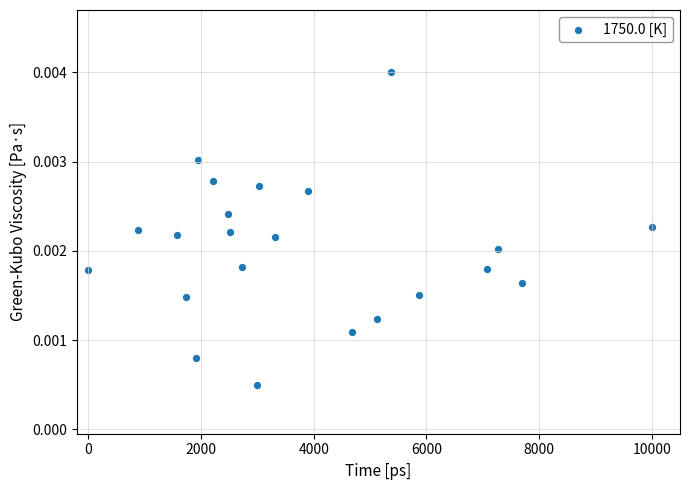

What is the range of X values (max minus min)?

10000.0